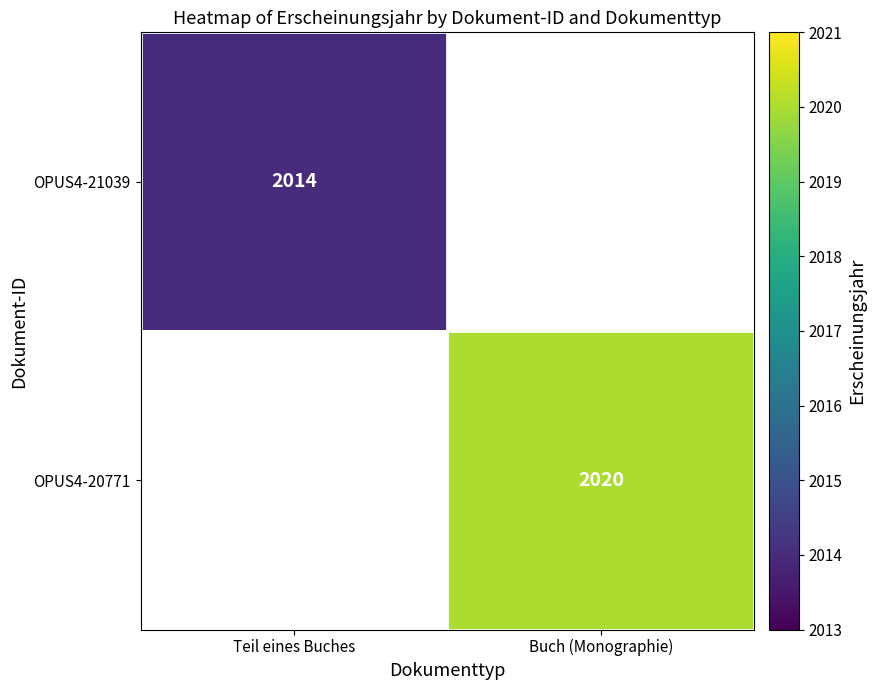

True or false: OPUS4-20771 has a value of 3542 at Buch (Monographie).

False